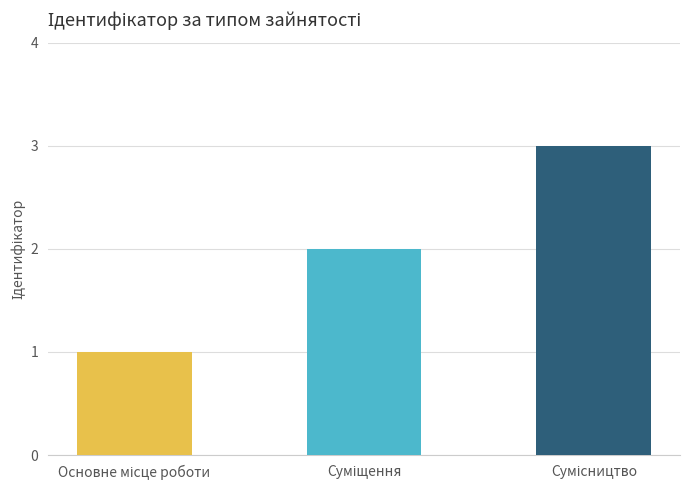

Reading left to right, what are all the values shown in this chart?

1	2	3